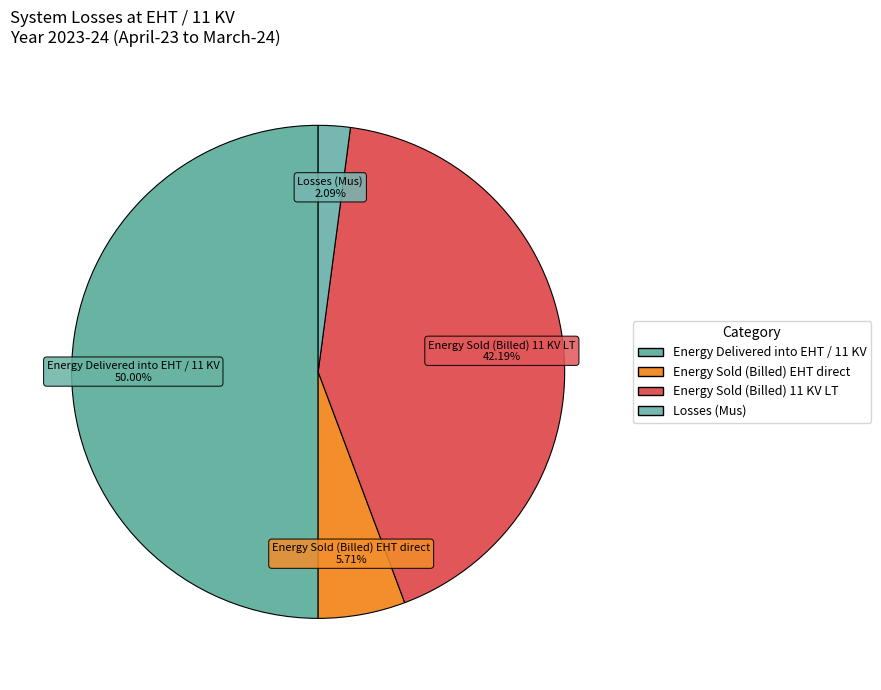

Which category has the biggest portion of the pie?

Energy Delivered into EHT / 11 KV